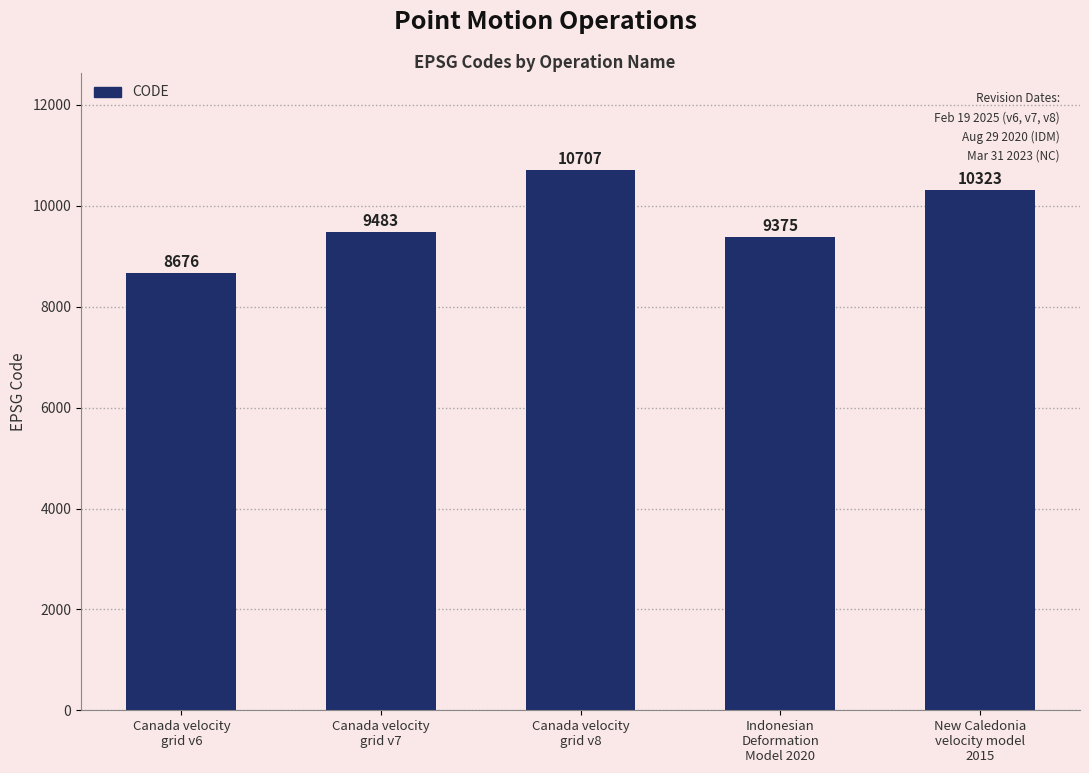

At which label is the value closest to 9691?

Canada velocity
grid v7